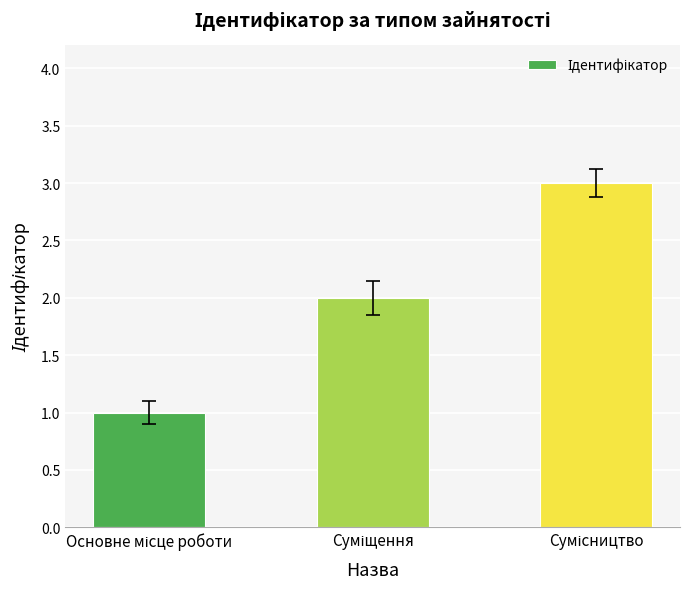

What is the value of the 2nd bar from the left?

2